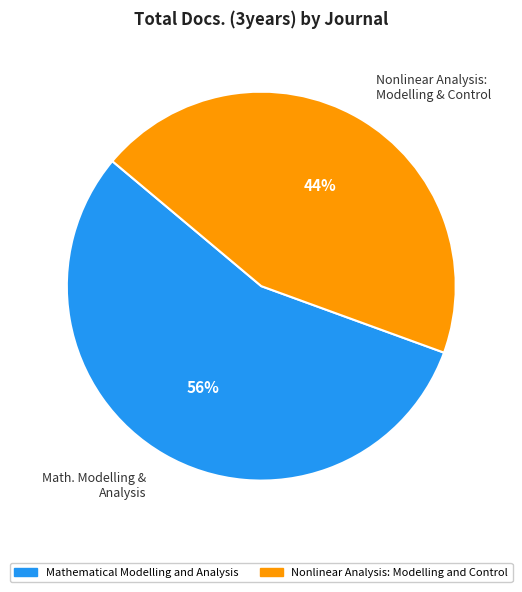

Combined, do Math. Modelling & Analysis and Nonlinear Analysis: Modelling & Control account for over 50%?

Yes